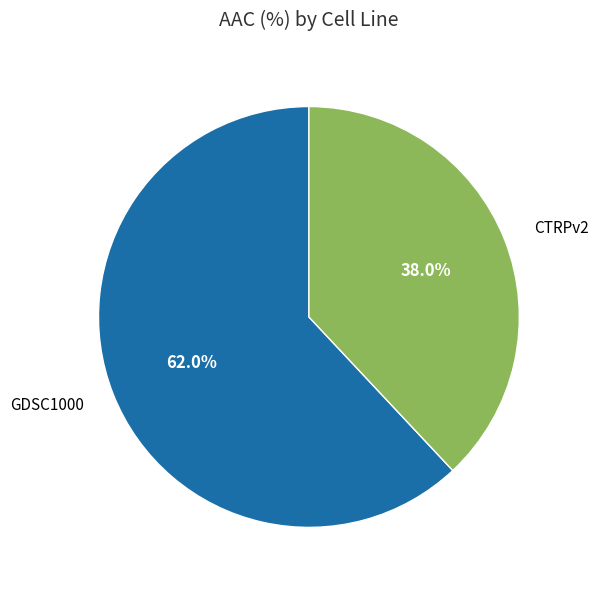

What is the total percentage of GDSC1000 and CTRPv2?

100.0%